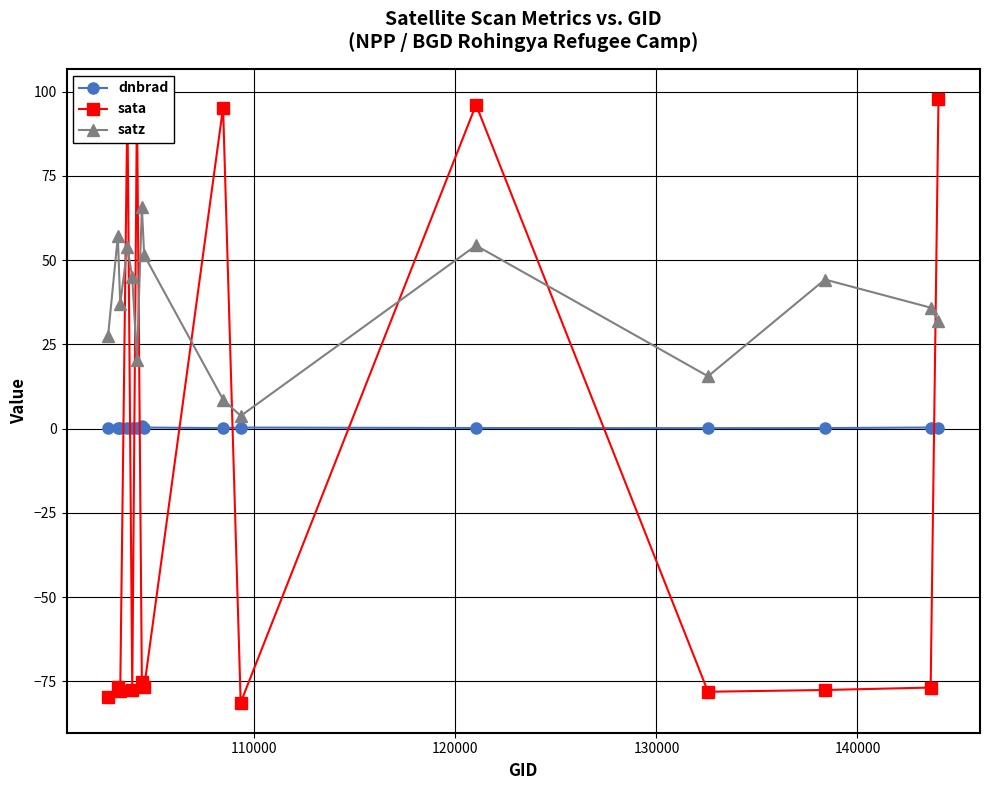

What is the sum of all sata values?

-294.4